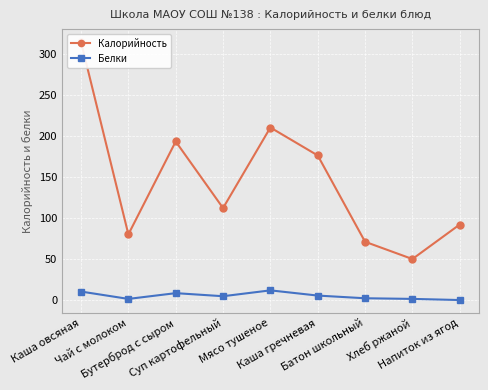

At how many categories does at least one series exceed 128?

4